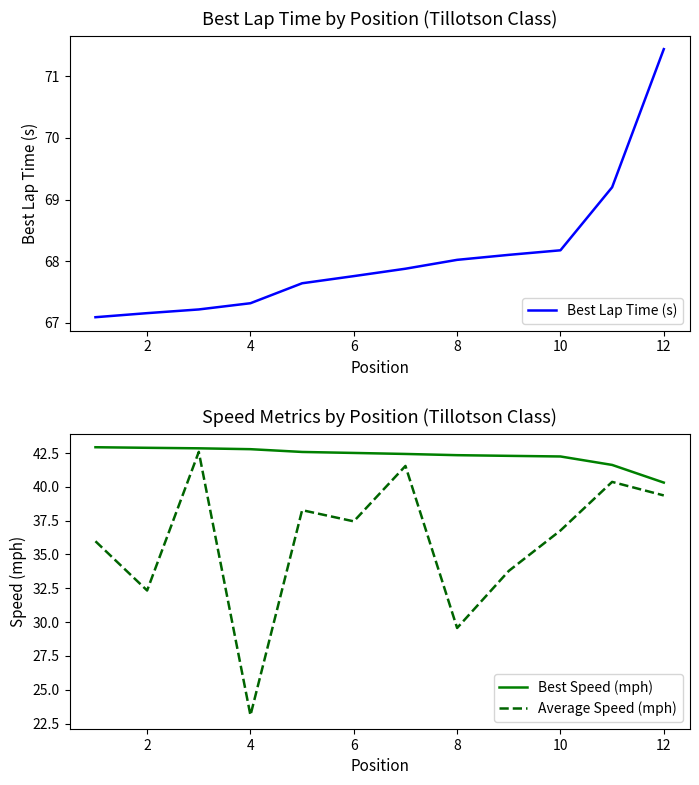

The Average Speed (mph) series shows 36.8 at 10. True or false?

True